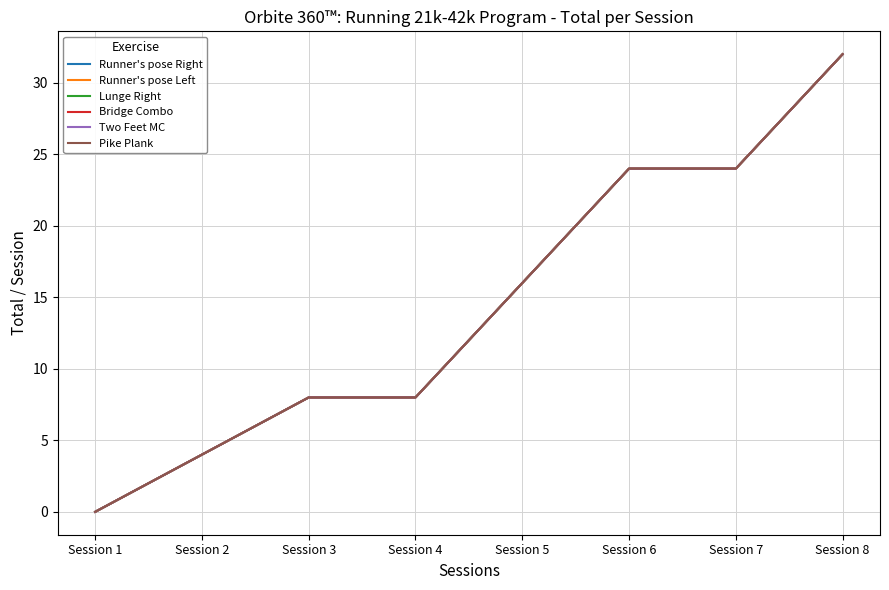

At which label is Lunge Right closest to 16?

Session 5